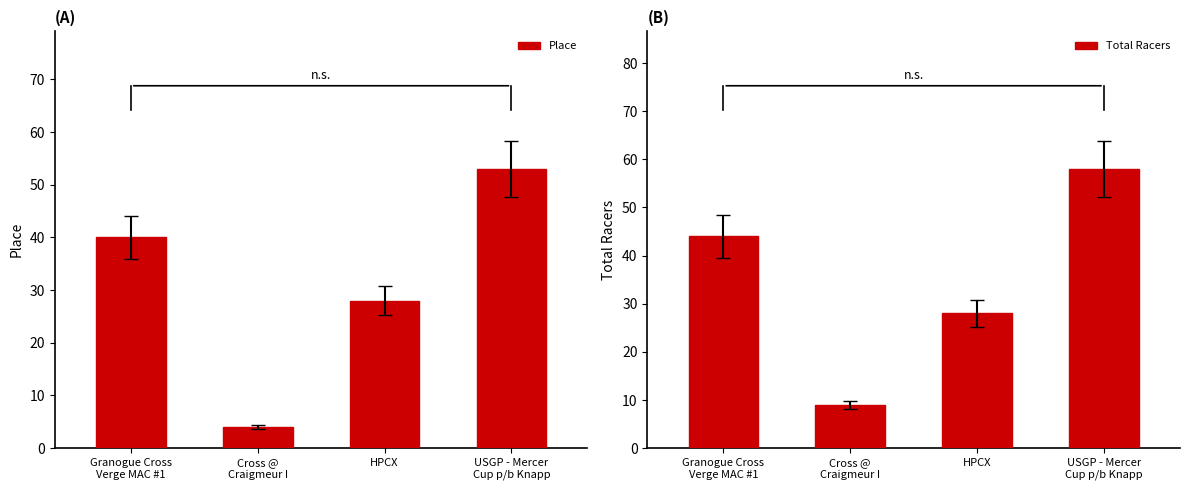

What is the highest value of the Place series?

53